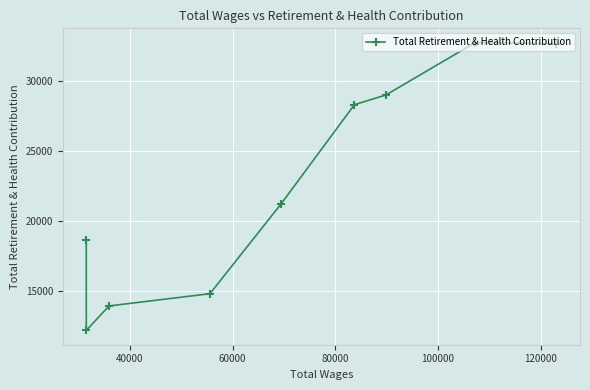

What is the value of the 7th point from the left?

29024